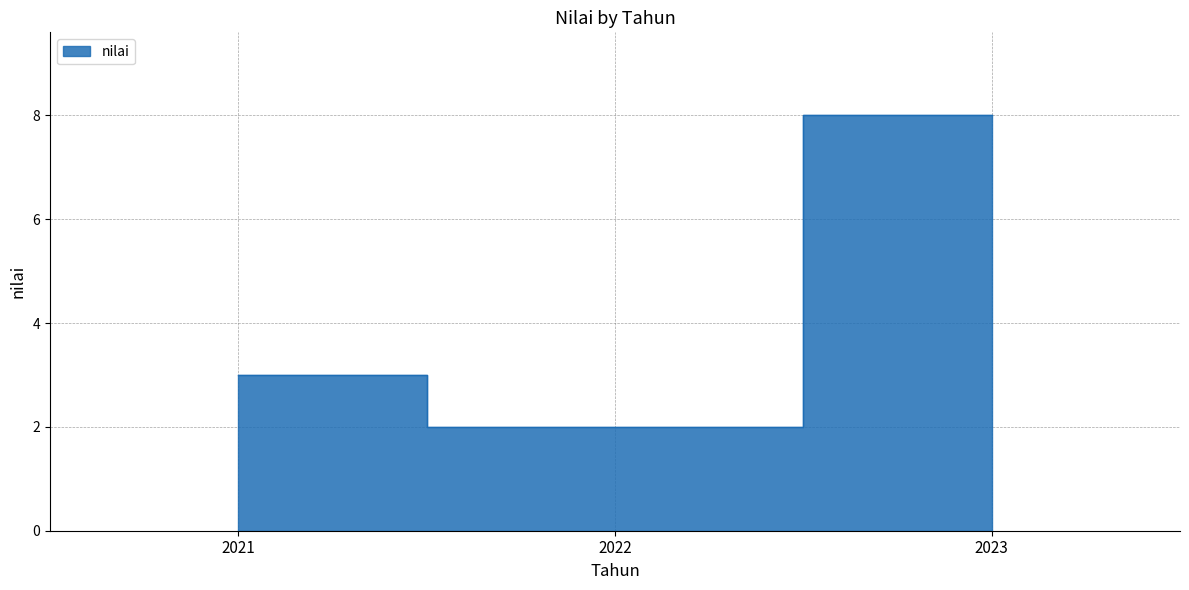

The value at 2022 is 4. True or false?

False